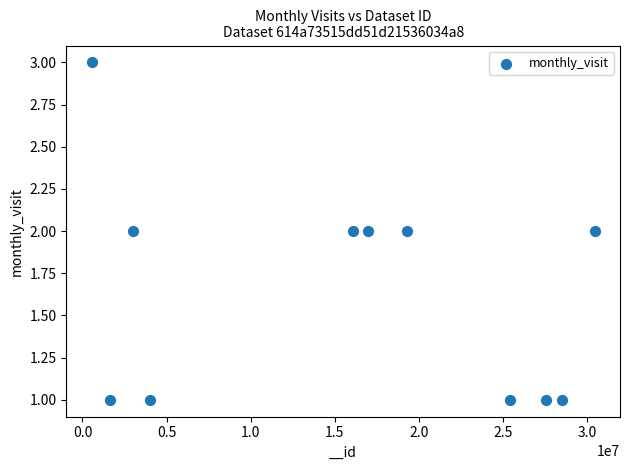

What is the average X value?

15773634